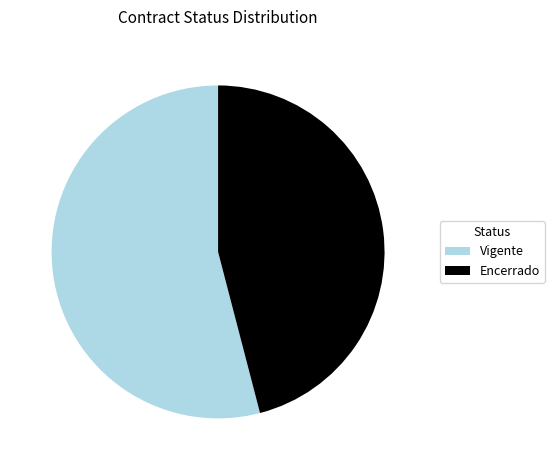

What is the ratio of the value at Encerrado to the value at Vigente?

0.9